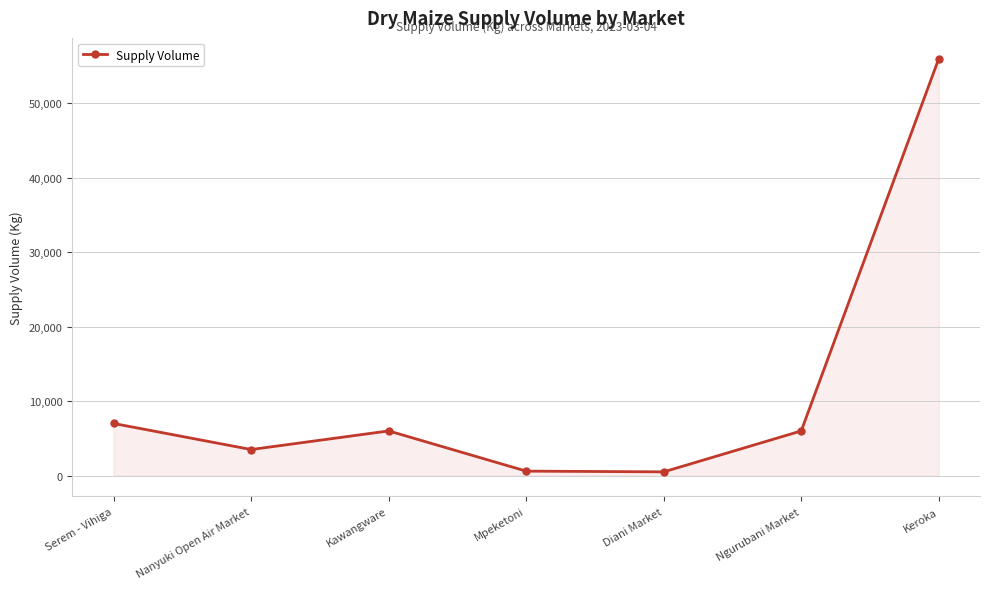

Which label corresponds to the largest value in the chart?

Keroka